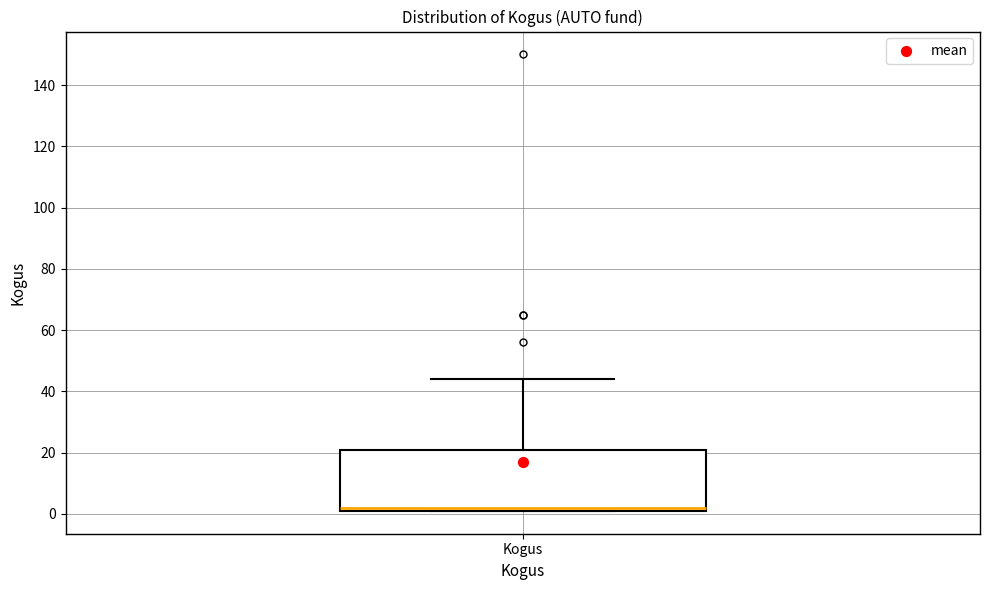

Where is the lower edge of the box for Kogus on the y-axis? The values are not printed on the chart, so give them approximately, as read against the axis.

2